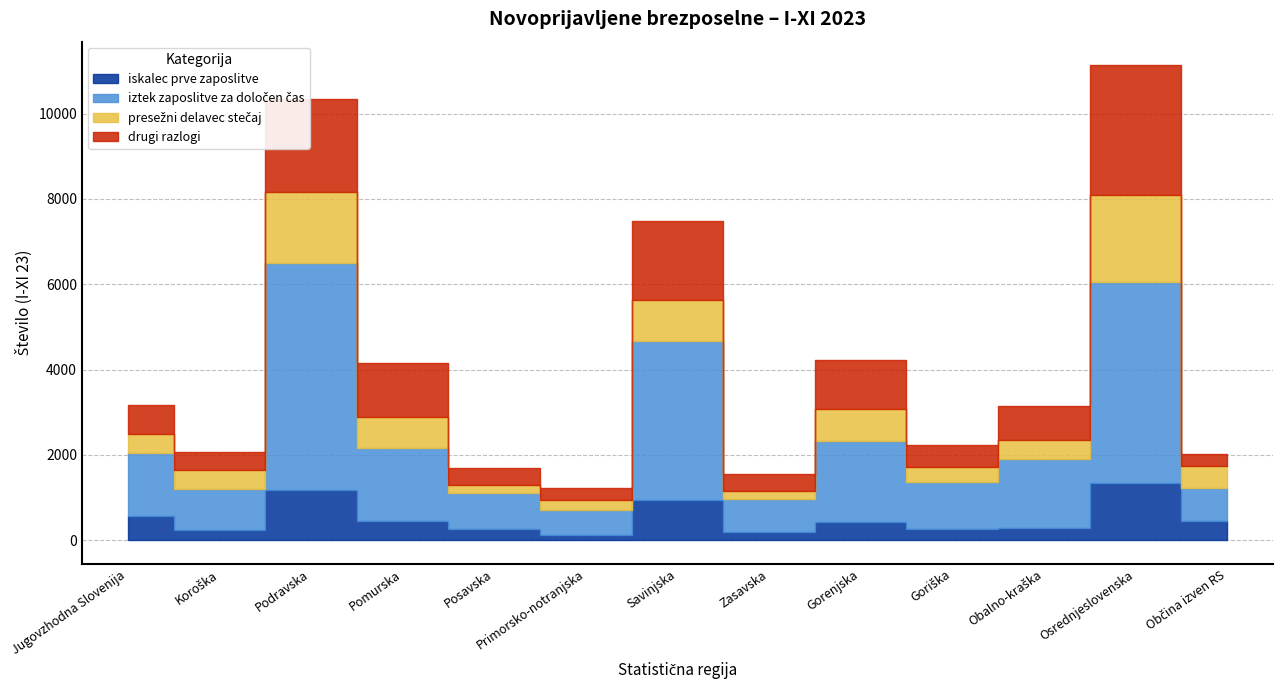

Which series has the widest spread of values?

iztek zaposlitve za določen čas